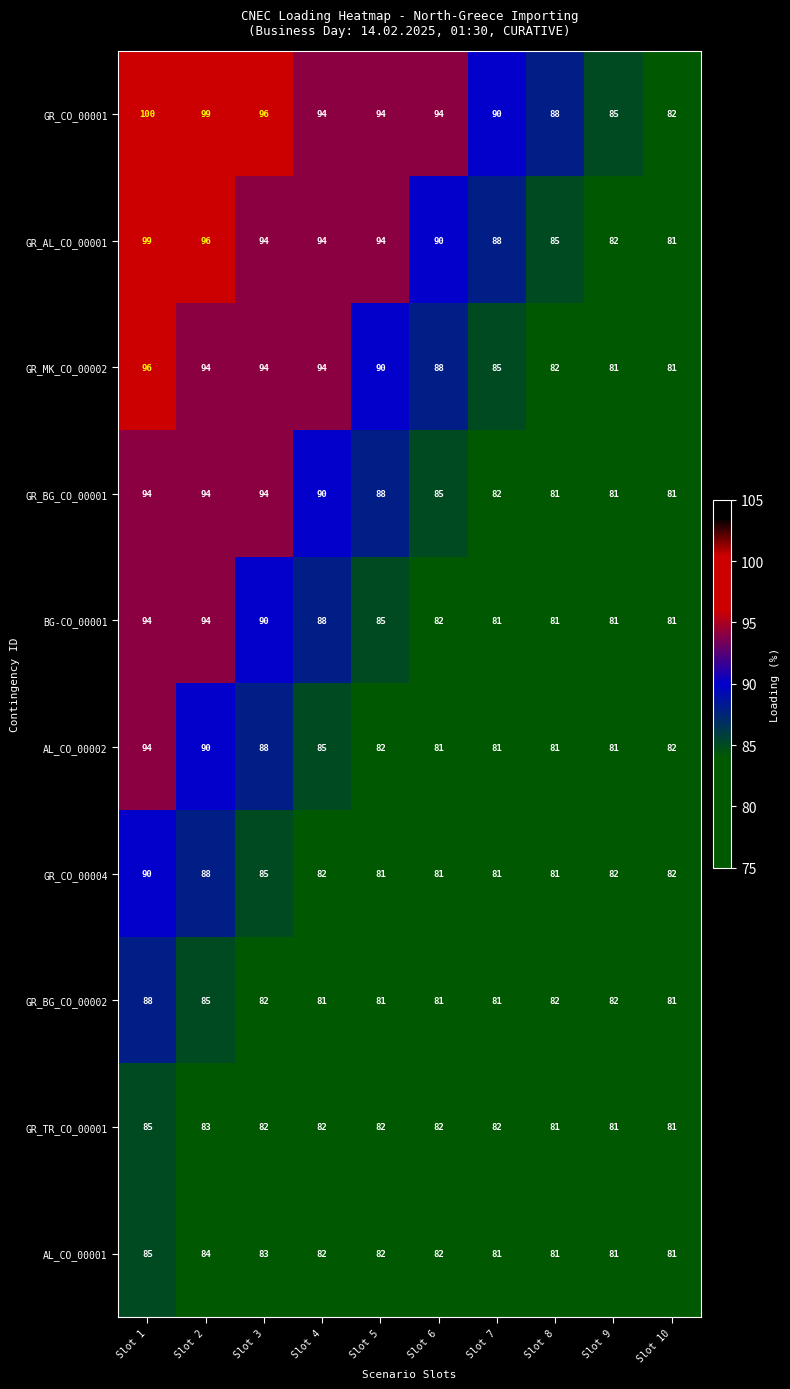

What is the lowest value of the GR_CO_00001 series?

82